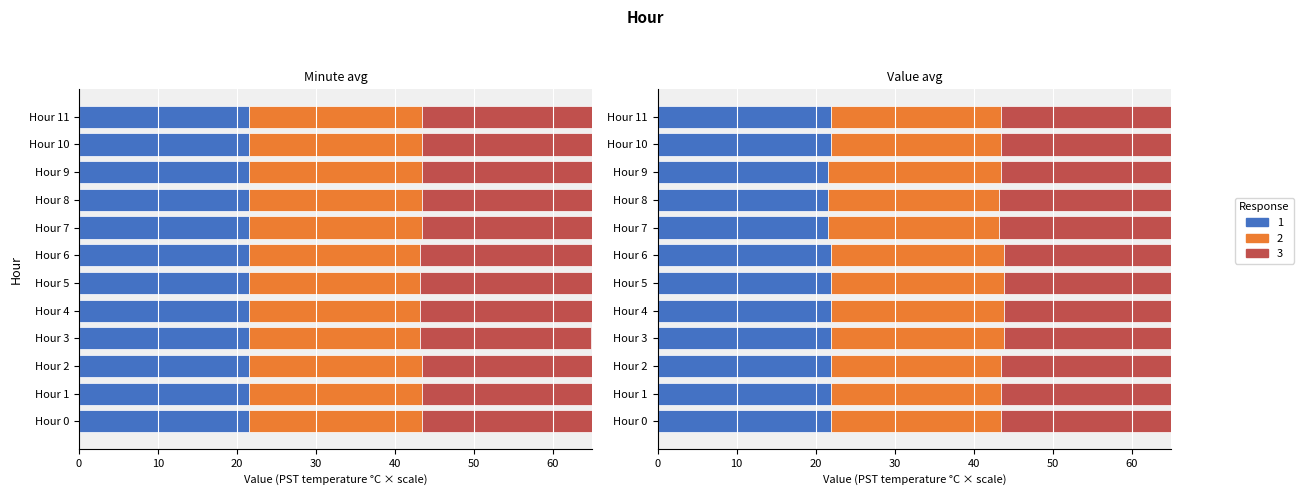

At how many categories does at least one series exceed 21?

12